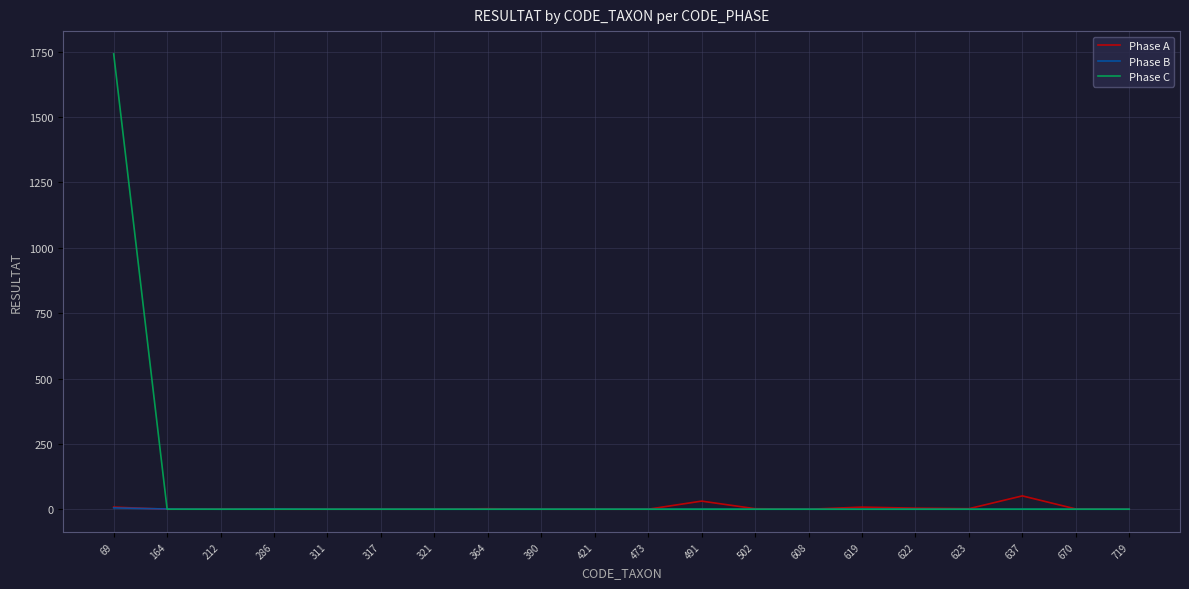

What is the greatest value displayed?

1742